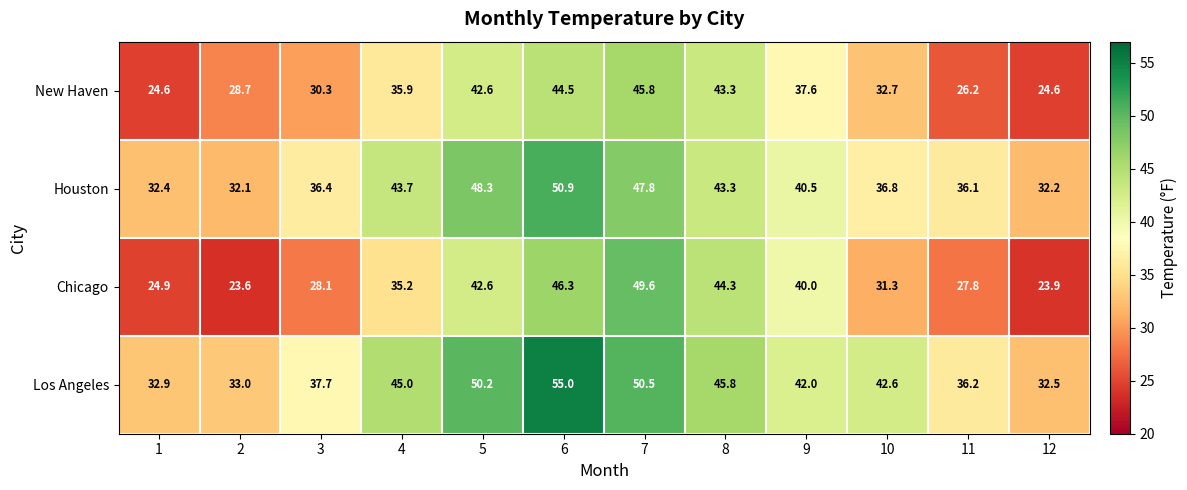

Rank the series by their maximum value, from highest to lowest.

Los Angeles, Houston, Chicago, New Haven